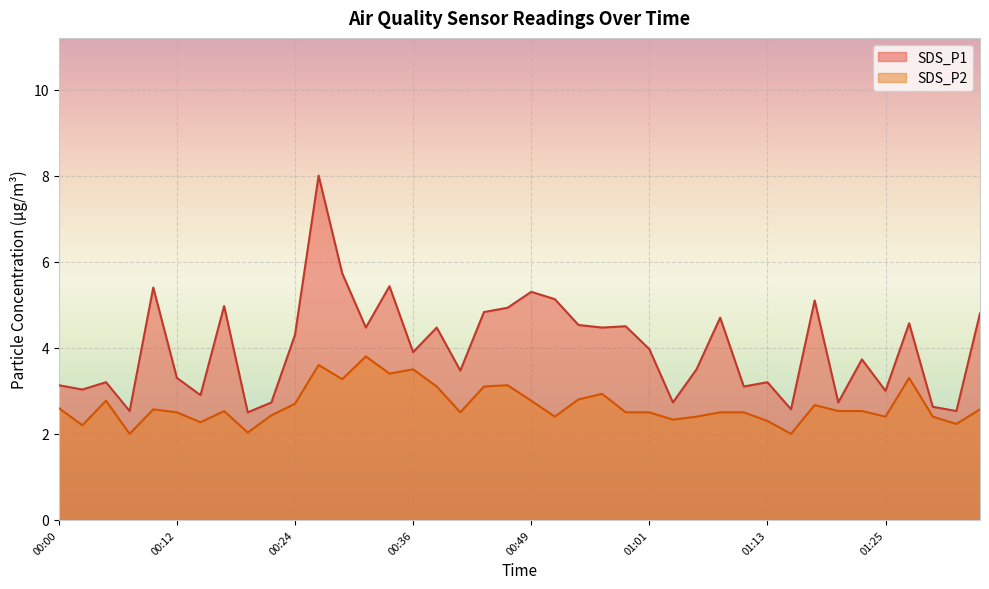

Which label corresponds to the smallest value in the chart?

00:07